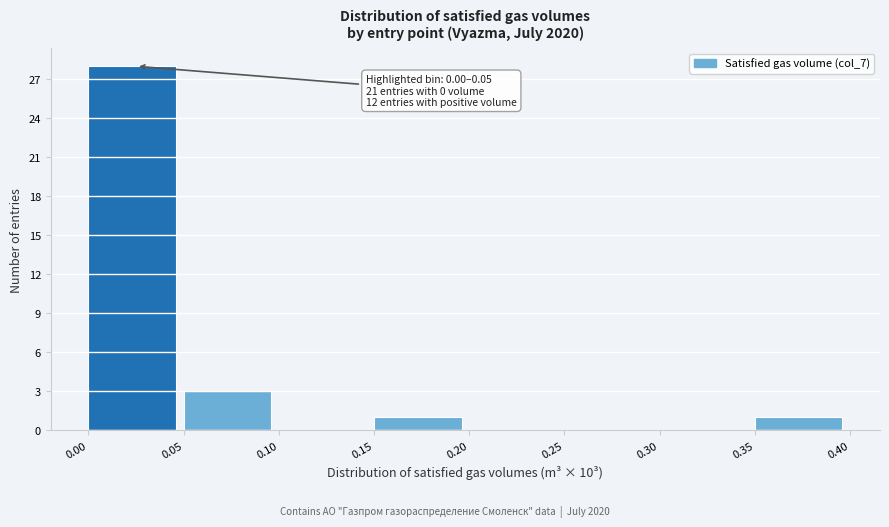

Which range on the x-axis has the tallest bar?

0.00 to 0.05